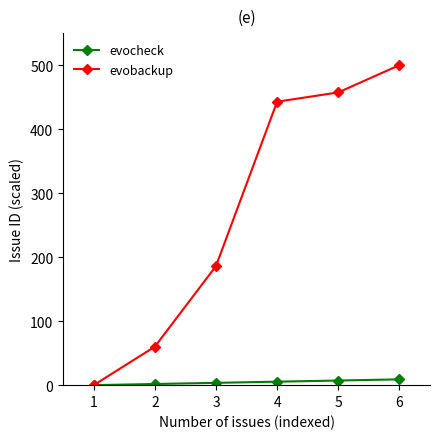

Rank the series by their maximum value, from highest to lowest.

evobackup, evocheck